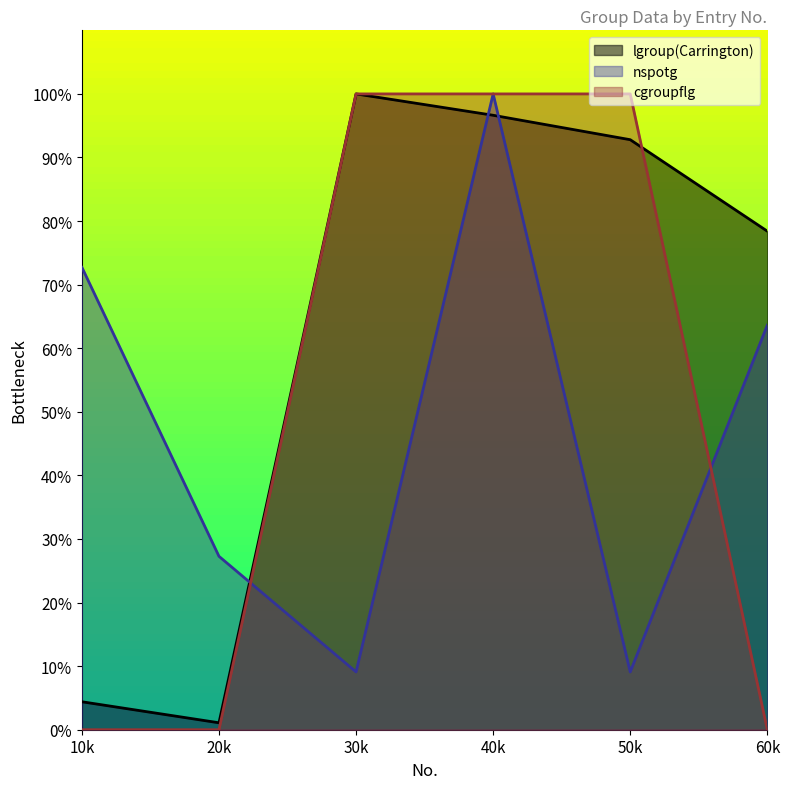

Which series has the largest range (max minus min)?

cgroupflg